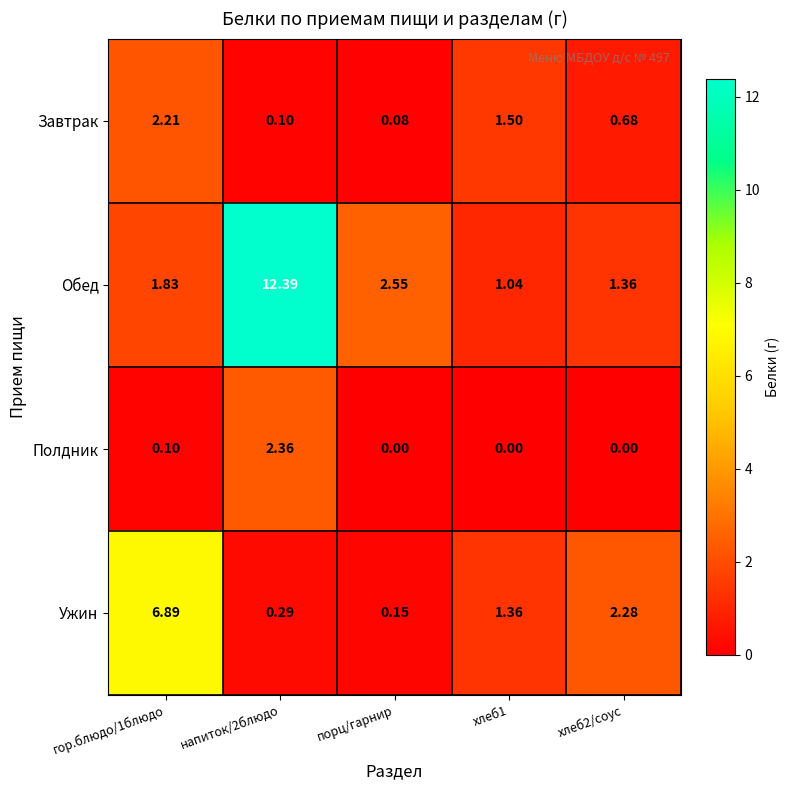

At хлеб1, list the series in order from smallest to largest.

Полдник, Обед, Ужин, Завтрак